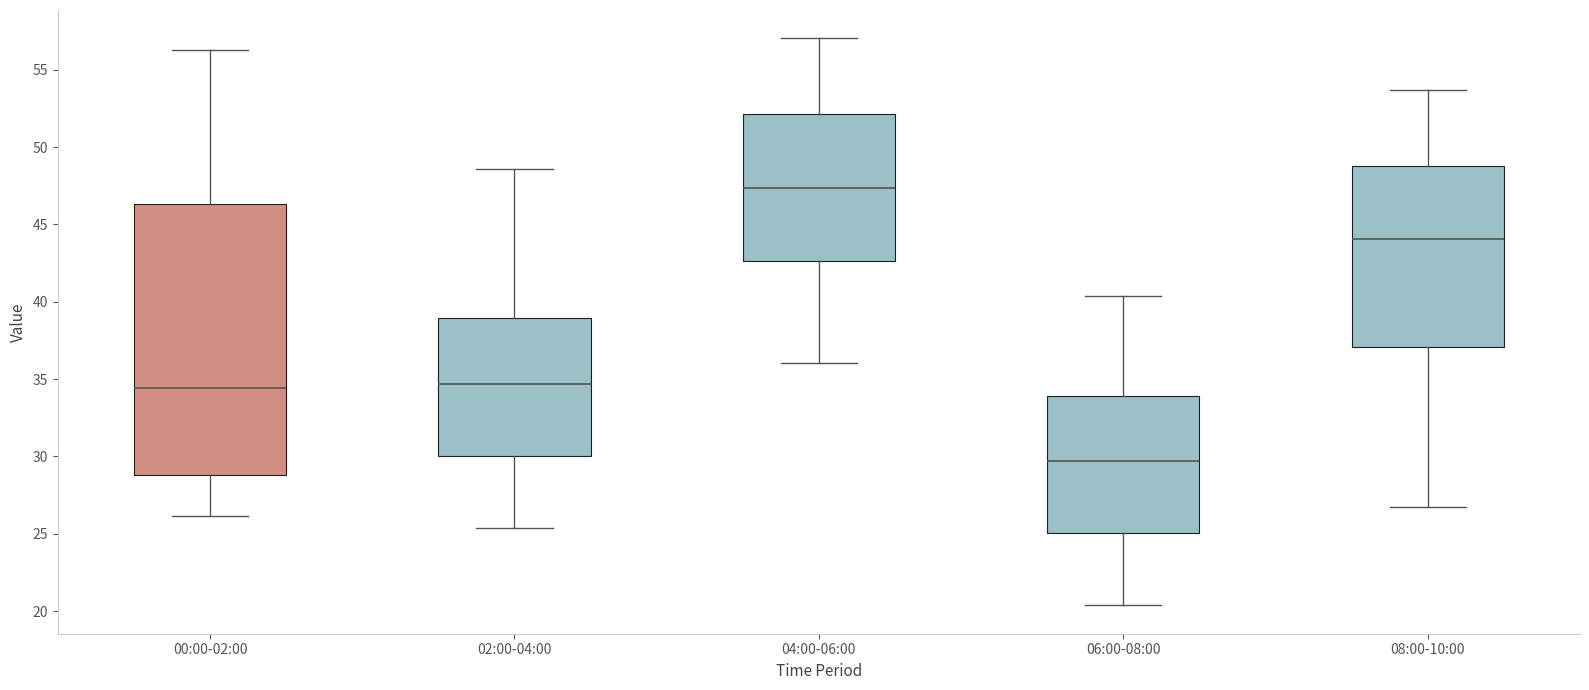

Reading left to right, transcribe this box plot: for each box, give where its median line is, the range the box spans, and where its two whiskers end, as read against the y-axis. The values are not printed on the chart, so give them approximately, as read against the axis.

00:00-02:00: median 34.5, box 29.0 to 46.5, whiskers 26.0 to 56.5
02:00-04:00: median 34.5, box 30.0 to 39.0, whiskers 25.5 to 48.5
04:00-06:00: median 47.5, box 42.5 to 52.0, whiskers 36.0 to 57.0
06:00-08:00: median 29.5, box 25.0 to 34.0, whiskers 20.5 to 40.5
08:00-10:00: median 44.0, box 37.0 to 49.0, whiskers 26.5 to 53.5